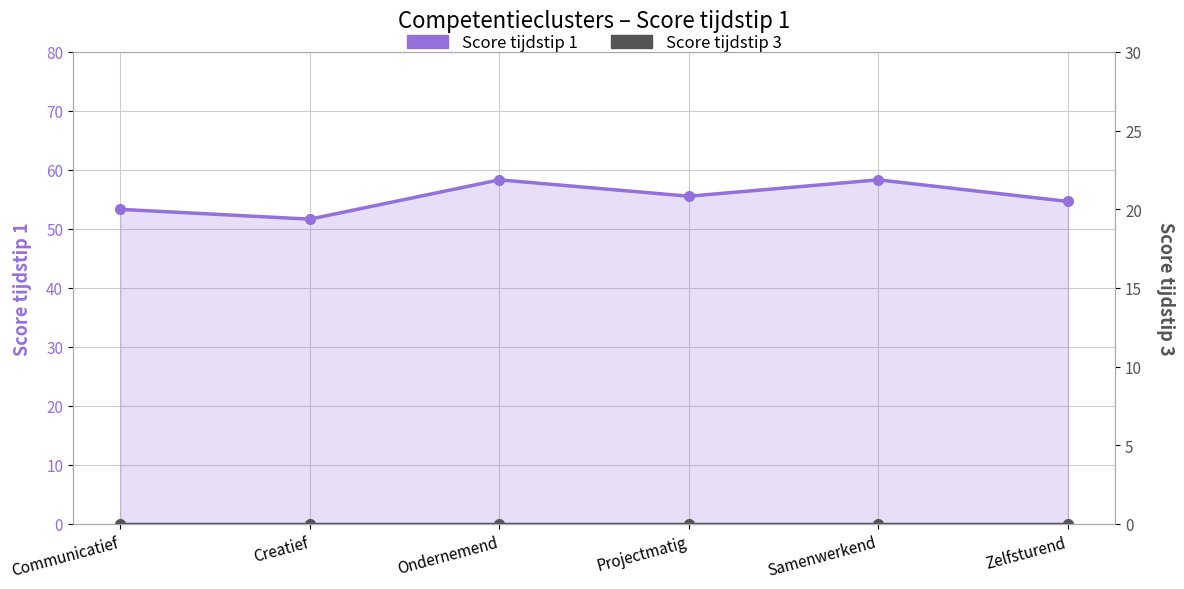

Count the number of categories in the chart.

6